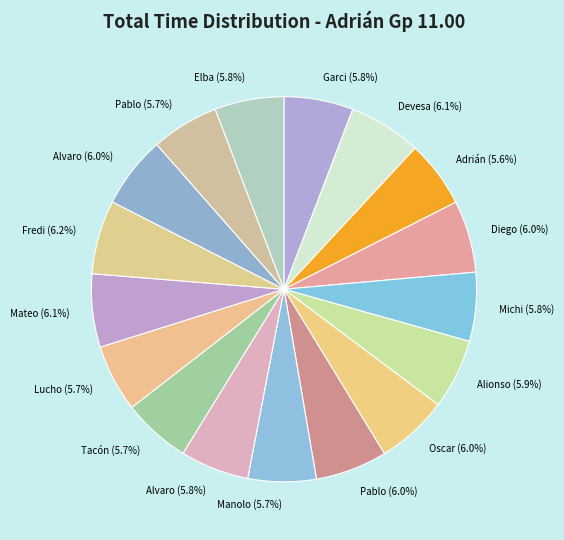

Count the number of slices in the pie.

17